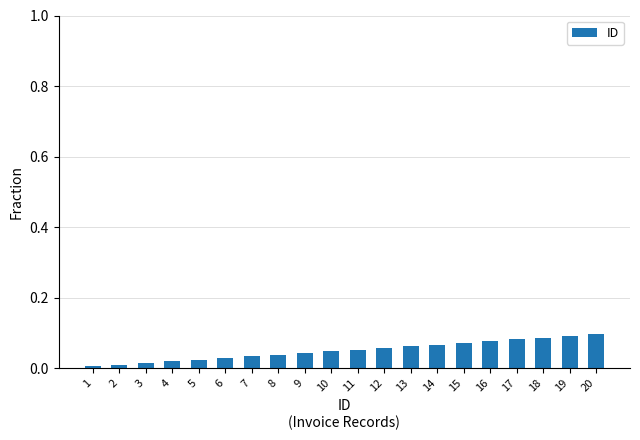

The chart shows a value of 0.1 at 15. True or false?

True